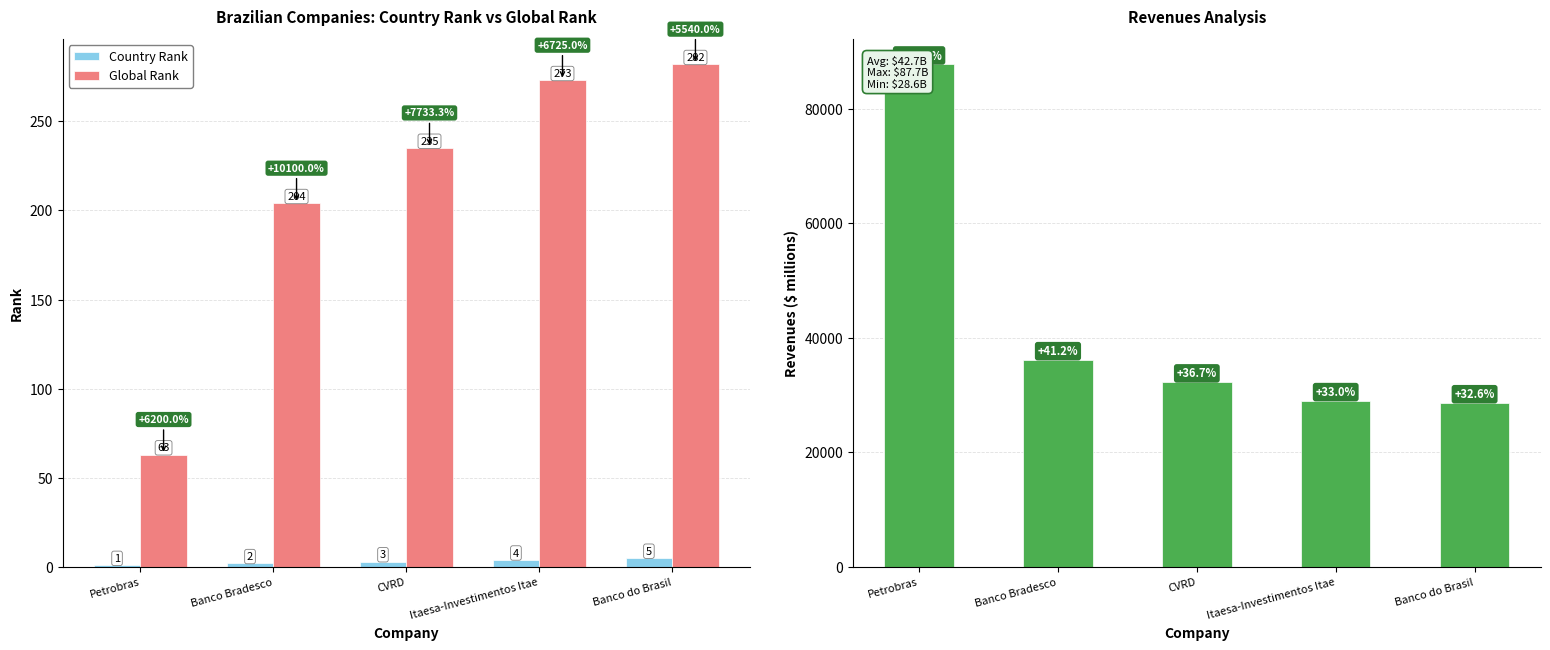

Is it true that Revenues ($ millions) equals 28605 at Banco do Brasil?

True